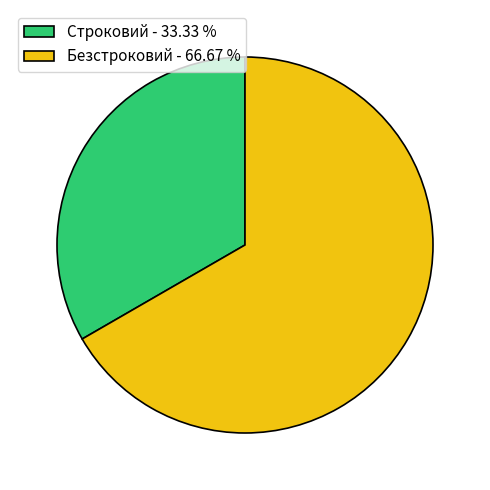

What is the ratio of the value at Строковий - 33.33 % to the value at Безстроковий - 66.67 %?

0.5